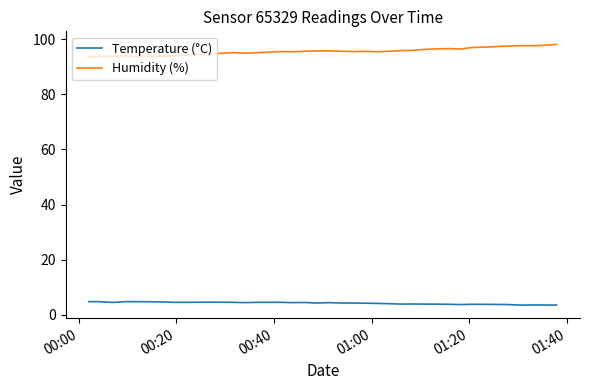

Which series has the largest total across all categories?

Humidity (%)